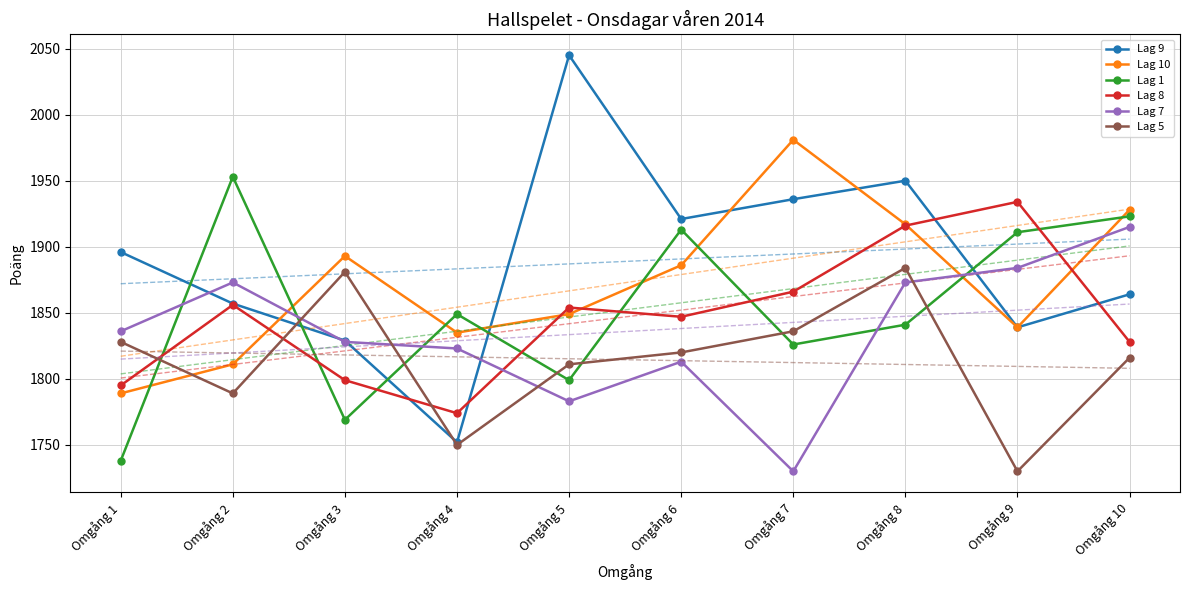

What is the spread (max minus min) of values at Omgång 2?

164